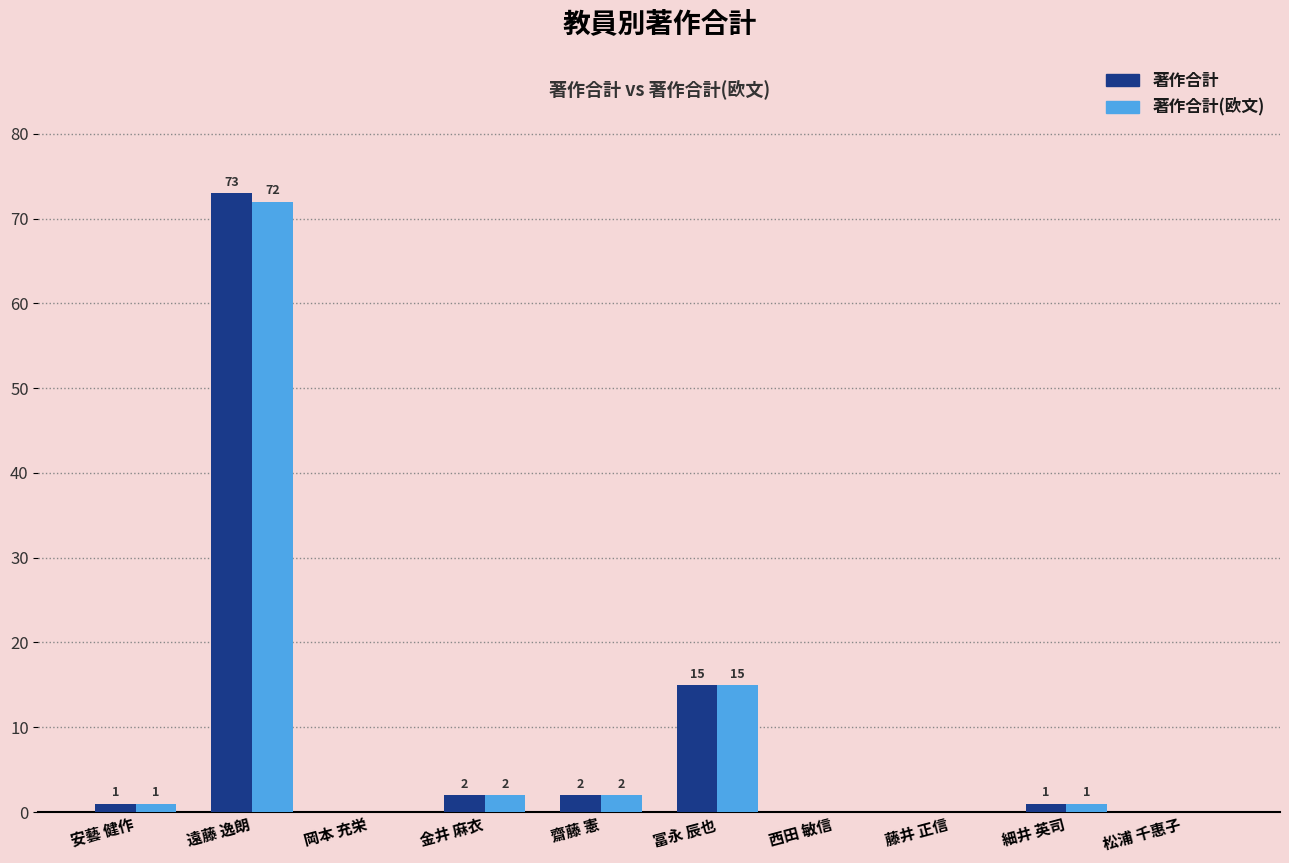

Is it true that 著作合計 equals 1 at 安藝 健作?

True